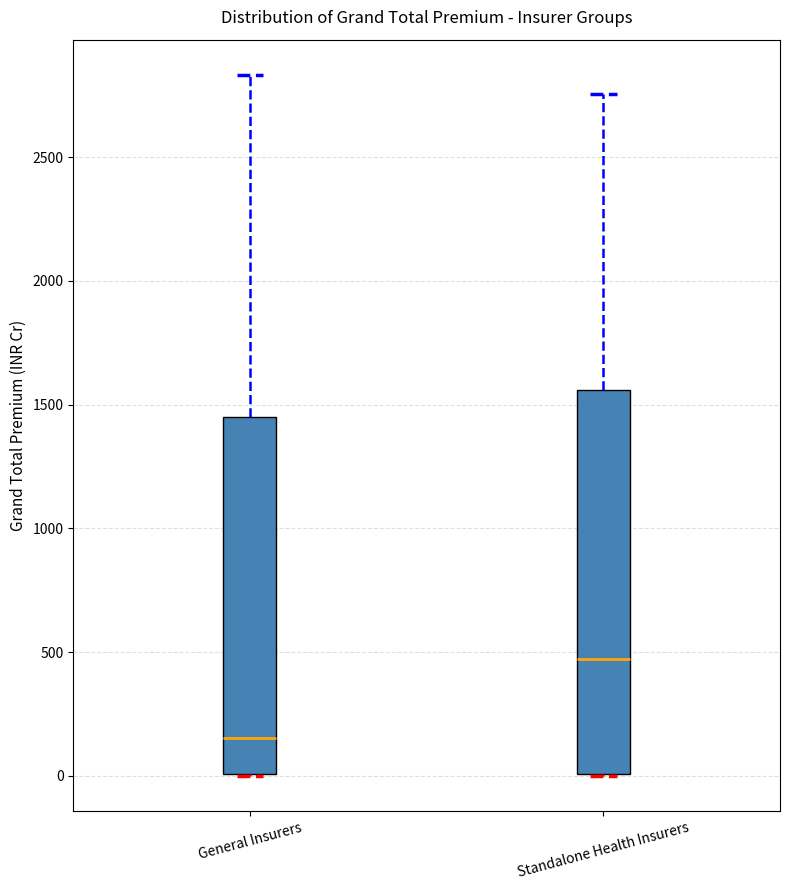

Reading left to right, read every box against the y-axis: the position of its median line, the range the box covers, and the ends of its whiskers. The values are not printed on the chart, so give them approximately, as read against the axis.

General Insurers: median 150, box 0 to 1450, whiskers 0 to 2850
Standalone Health Insurers: median 450, box 0 to 1550, whiskers 0 to 2750